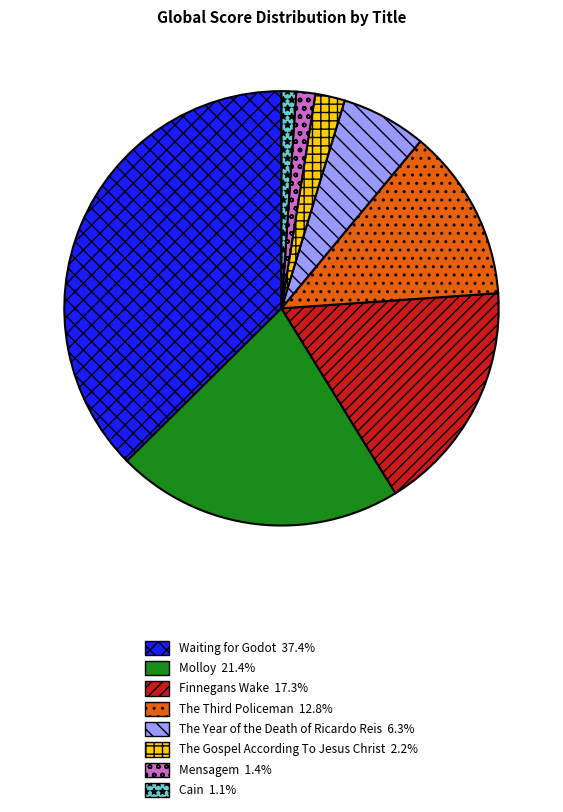

Does any single category account for the majority?

No